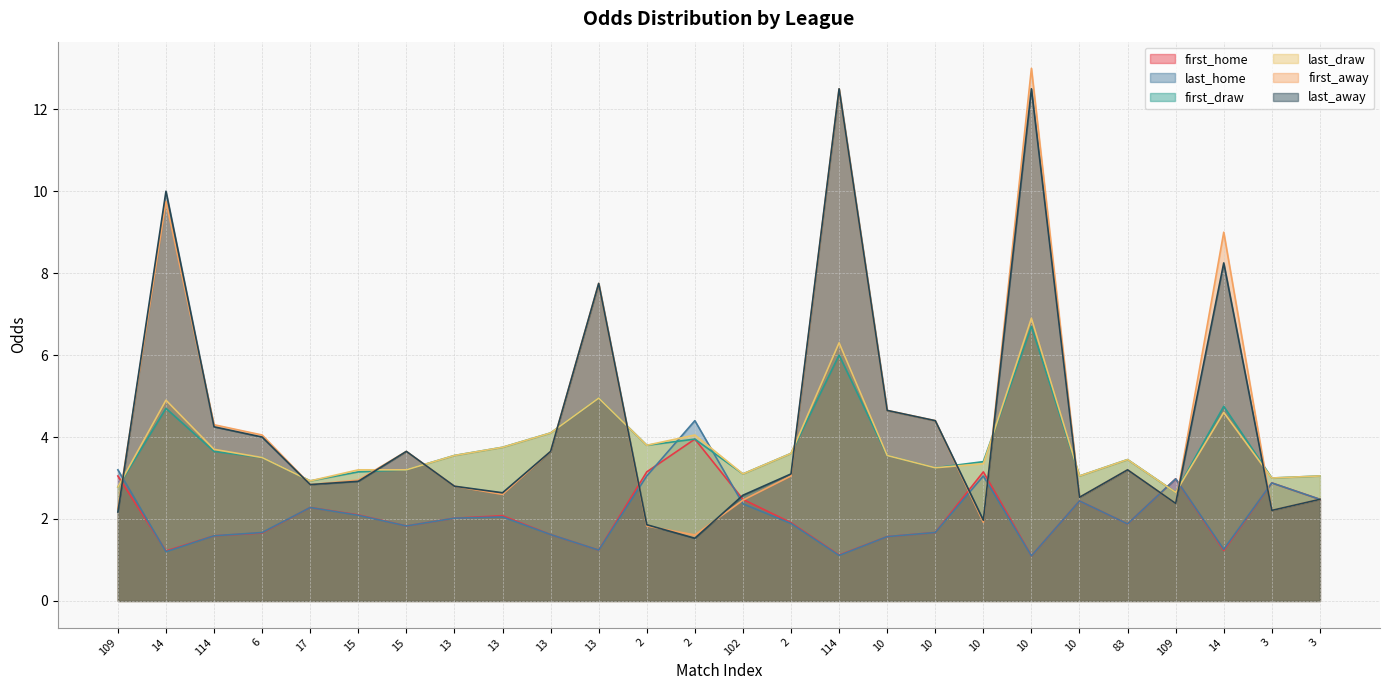

At which category is the sum across all series the highest?

10